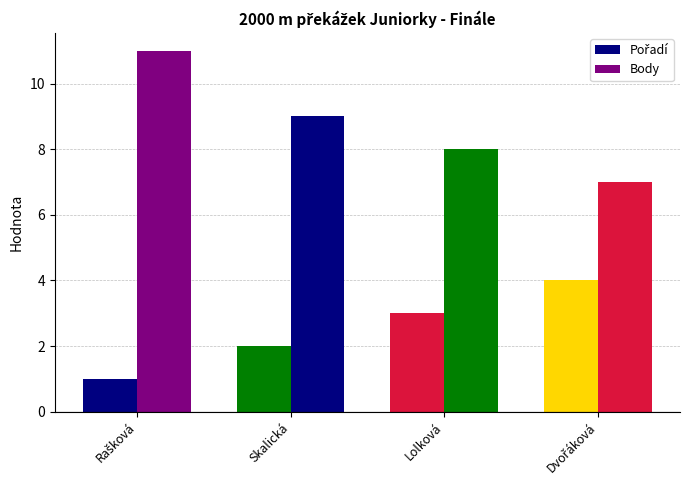

The Pořadí series shows 4 at Dvořáková. True or false?

True